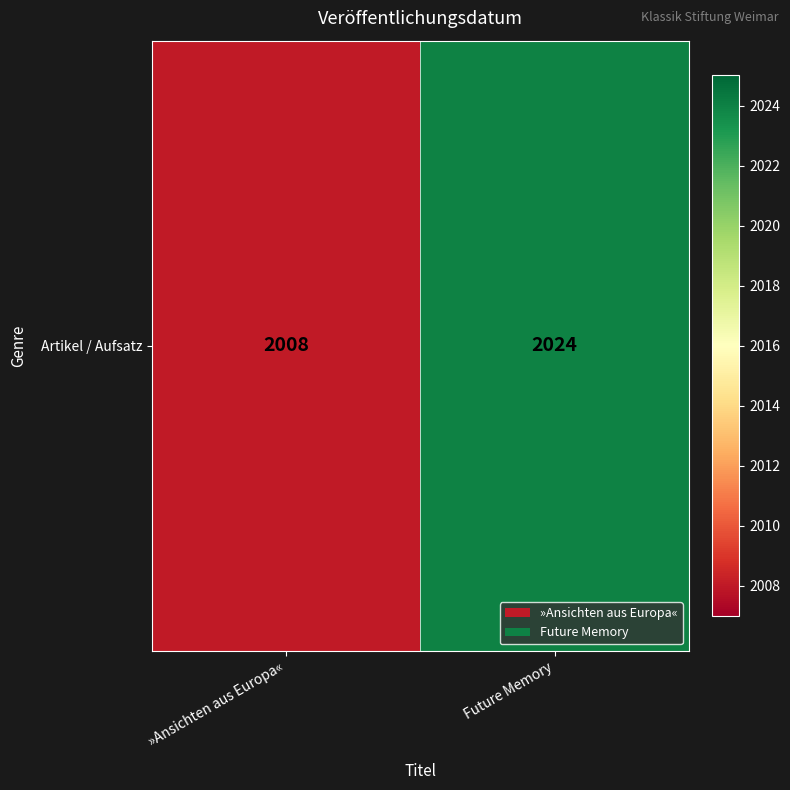

Which category has the highest value across all series?

Future Memory